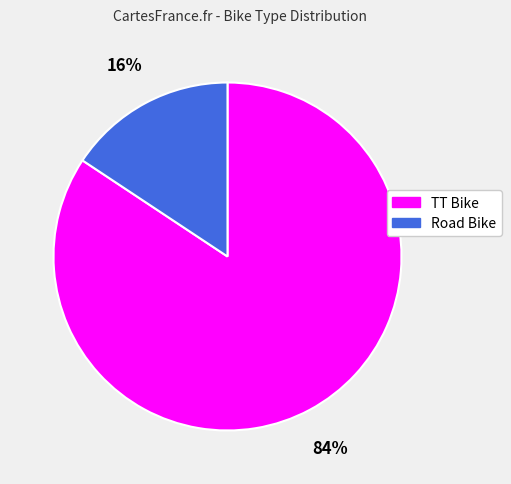

What is the largest slice in the pie chart?

TT Bike